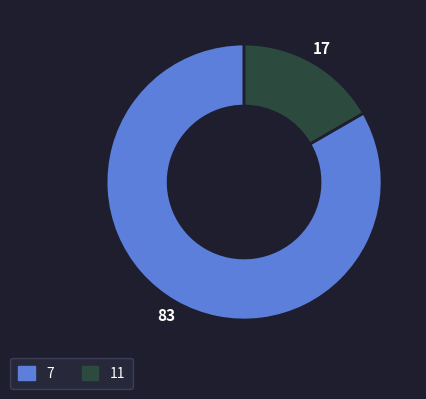

Is the sum of 11 and 7 greater than half?

Yes